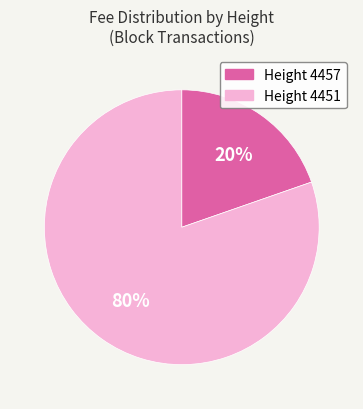

Does any single category account for the majority?

Yes